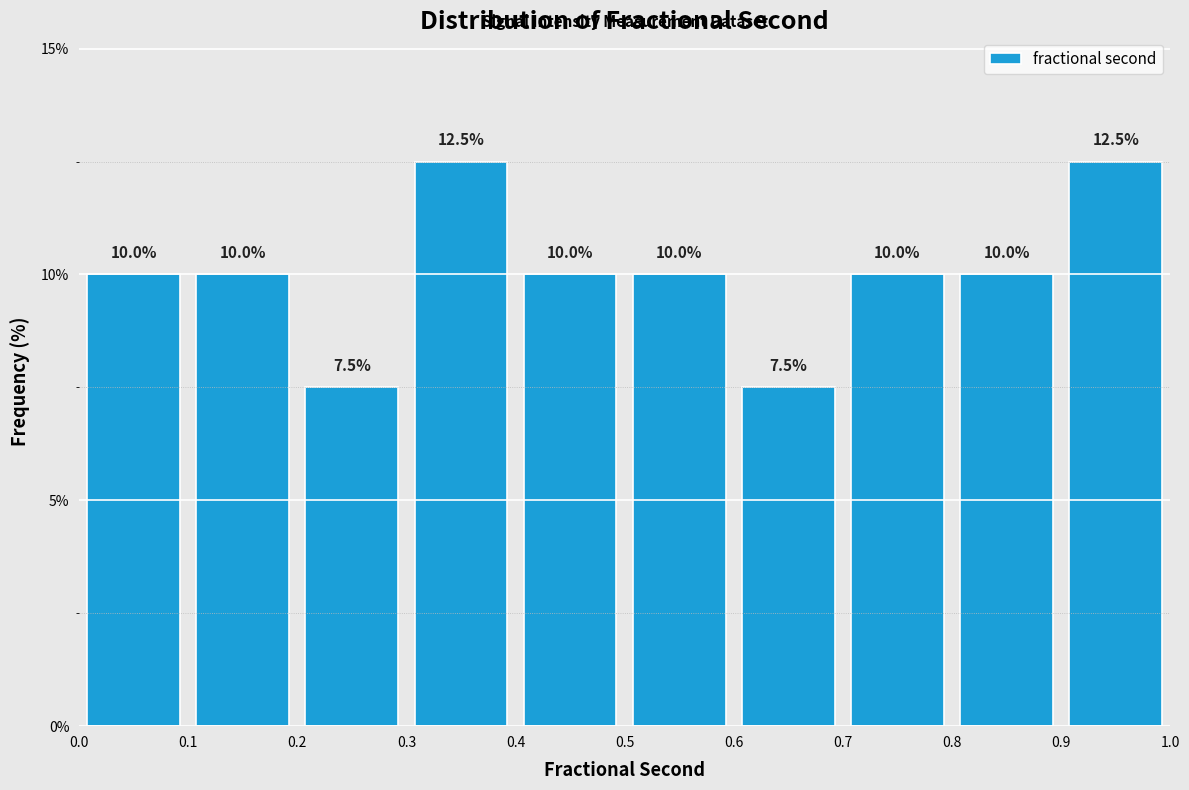

How tall is the bar that spans 0.0 to 0.1 on the x-axis?

10.0